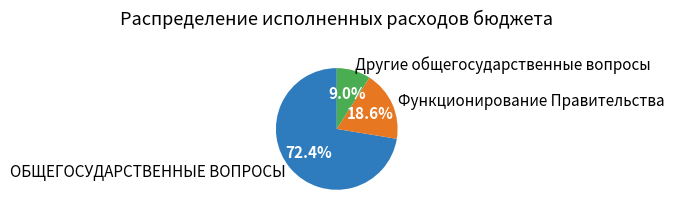

Between Другие общегосударственные вопросы and ОБЩЕГОСУДАРСТВЕННЫЕ ВОПРОСЫ, which is larger?

ОБЩЕГОСУДАРСТВЕННЫЕ ВОПРОСЫ